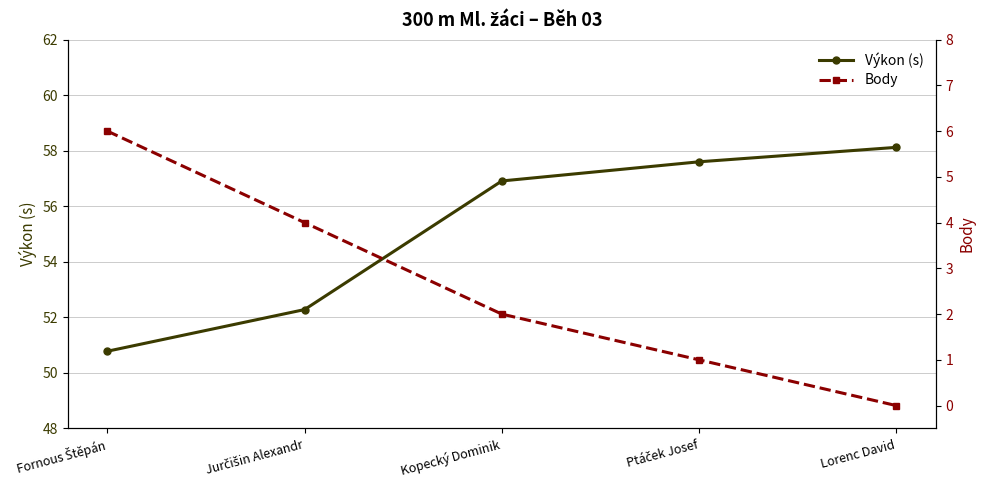

Reading left to right, transcribe all the data shown in this chart.

Výkon (s): 50.8	52.3	56.9	57.6	58.1
Body: 6.0	4.0	2.0	1.0	0.0